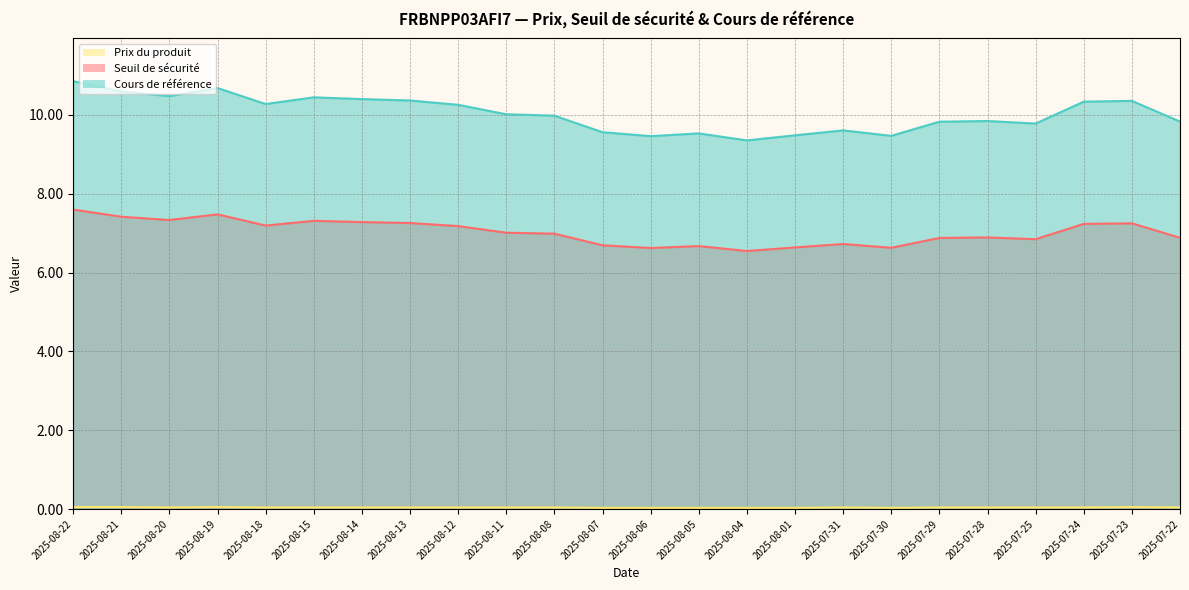

What position from the right is 2025-07-25?

4